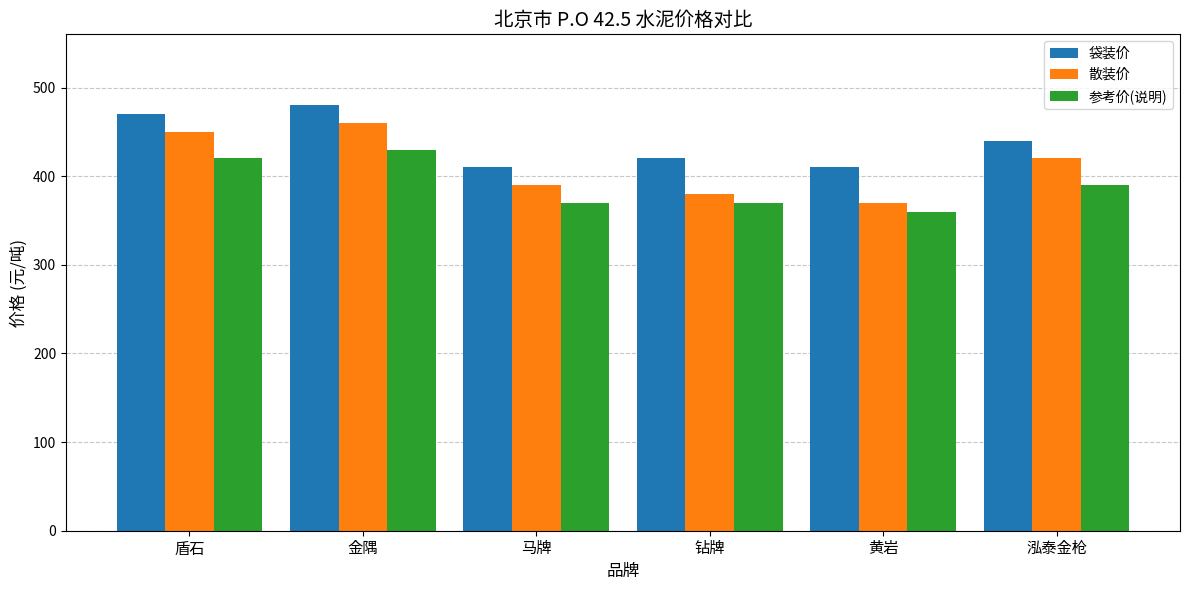

How many data points does each series have?

6